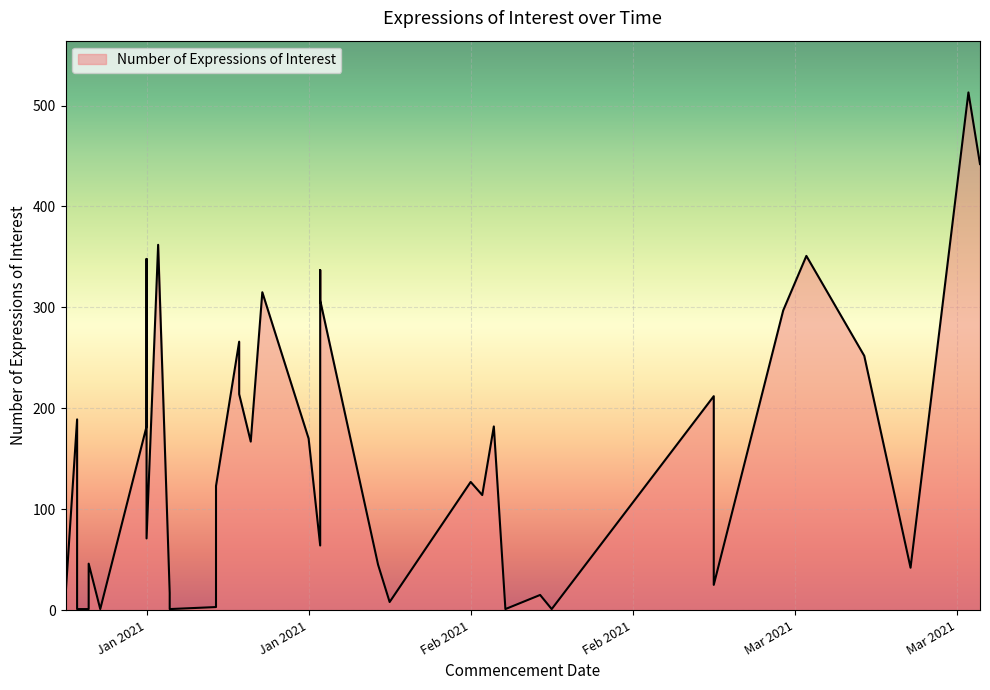

What is the average value?

151